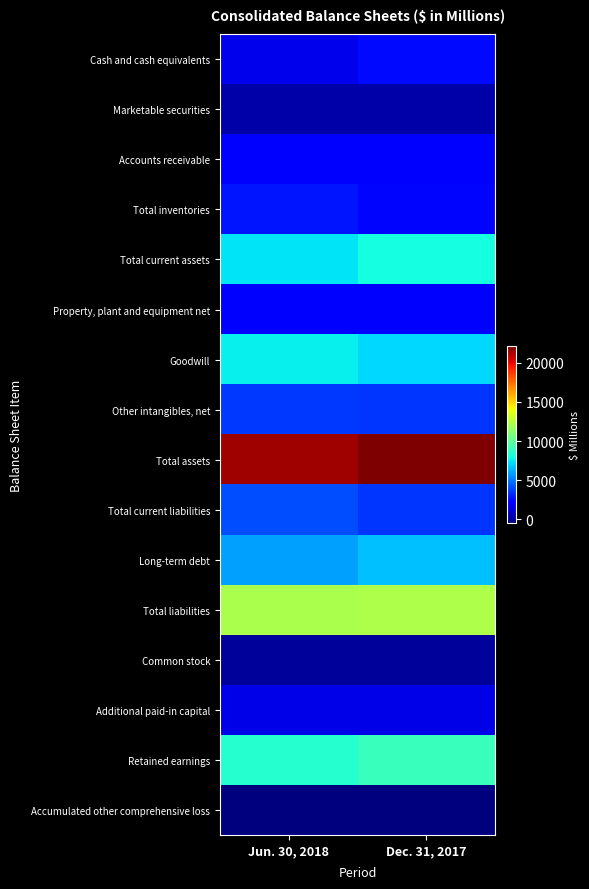

Reading left to right, what are all the values shown in this chart?

Cash and cash equivalents: Jun. 30, 2018=1641	Dec. 31, 2017=2542
Marketable securities: Jun. 30, 2018=279	Dec. 31, 2017=251
Accounts receivable: Jun. 30, 2018=2089	Dec. 31, 2017=2198
Total inventories: Jun. 30, 2018=2740	Dec. 31, 2017=2465
Total current assets: Jun. 30, 2018=7413	Dec. 31, 2017=7993
Property, plant and equipment net: Jun. 30, 2018=2101	Dec. 31, 2017=1975
Goodwill: Jun. 30, 2018=7636	Dec. 31, 2017=7168
Other intangibles, net: Jun. 30, 2018=3567	Dec. 31, 2017=3477
Total assets: Jun. 30, 2018=21570	Dec. 31, 2017=22197
Total current liabilities: Jun. 30, 2018=4046	Dec. 31, 2017=3485
Long-term debt: Jun. 30, 2018=5925	Dec. 31, 2017=6590
Total liabilities: Jun. 30, 2018=12110	Dec. 31, 2017=12217
Common stock: Jun. 30, 2018=37	Dec. 31, 2017=37
Additional paid-in capital: Jun. 30, 2018=1503	Dec. 31, 2017=1496
Retained earnings: Jun. 30, 2018=8477	Dec. 31, 2017=8986
Accumulated other comprehensive loss: Jun. 30, 2018=-557	Dec. 31, 2017=-553